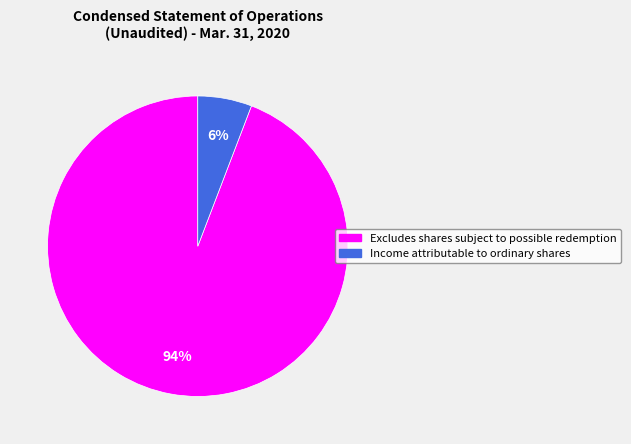

Do Income attributable to ordinary shares and Excludes shares subject to possible redemption together represent more than half of the pie?

Yes